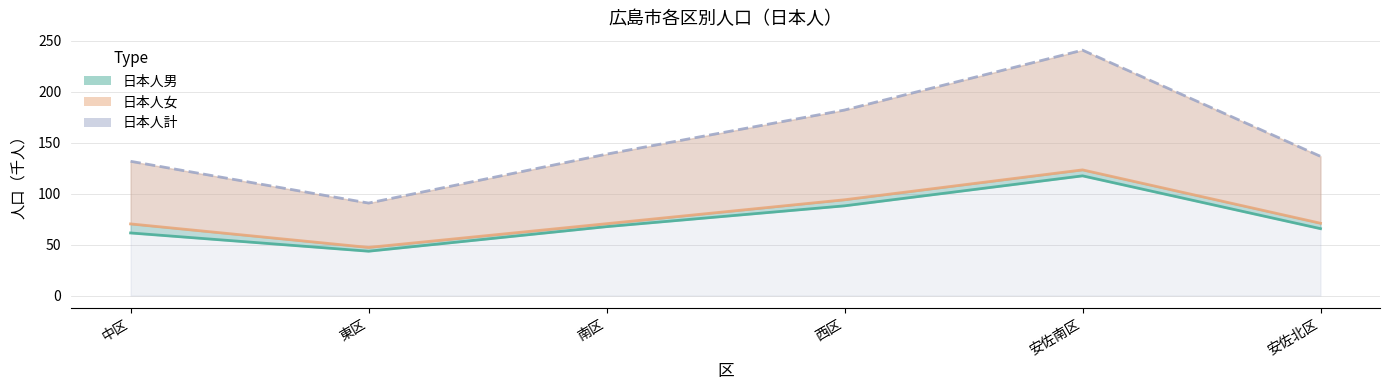

What is the approximate value of 日本人計 at 安佐北区?

136.7